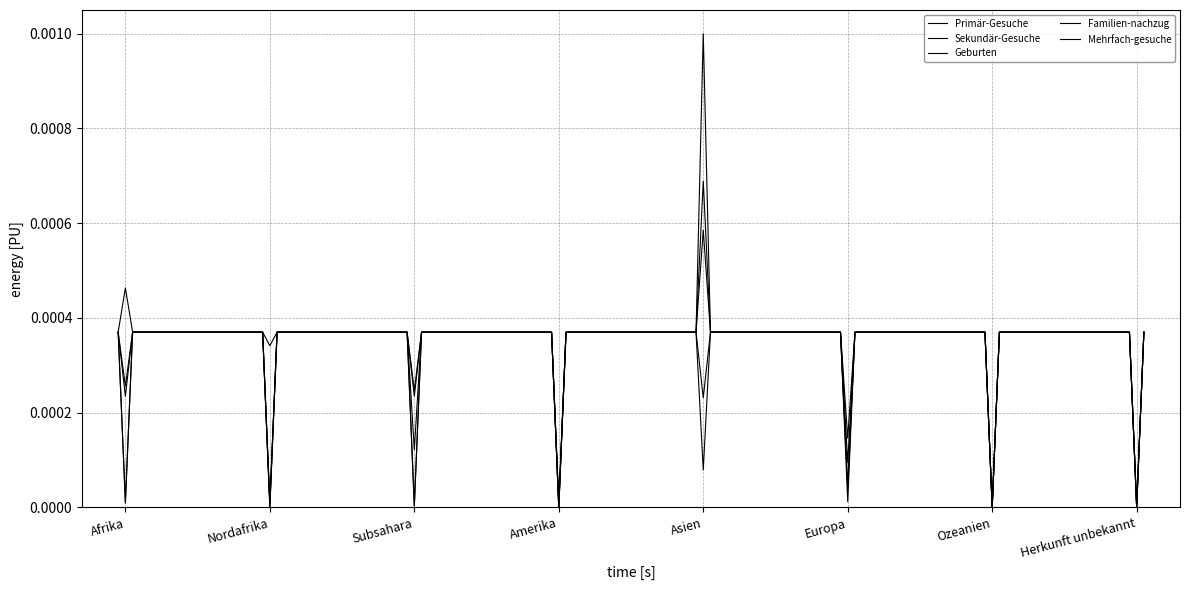

True or false: Sekundär-Gesuche and Mehrfach-gesuche cross at least once.

False